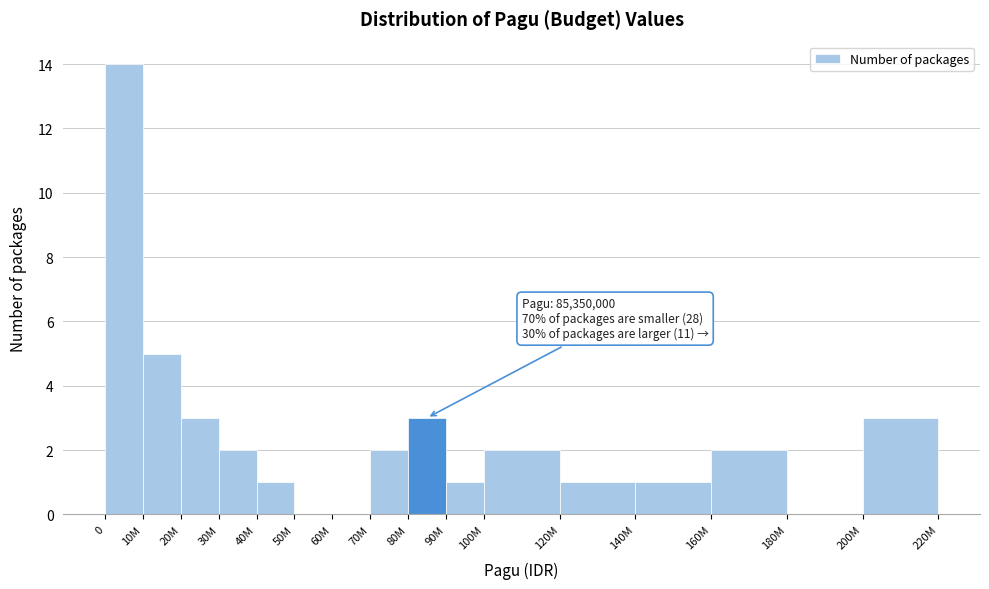

Reading left to right, list all the values displayed in this chart.

0=14	10M=5	20M=3	30M=2	40M=1	50M=0	60M=0	70M=2	80M=3	90M=1	100M=2	120M=1	140M=1	160M=2	180M=0	200M=3